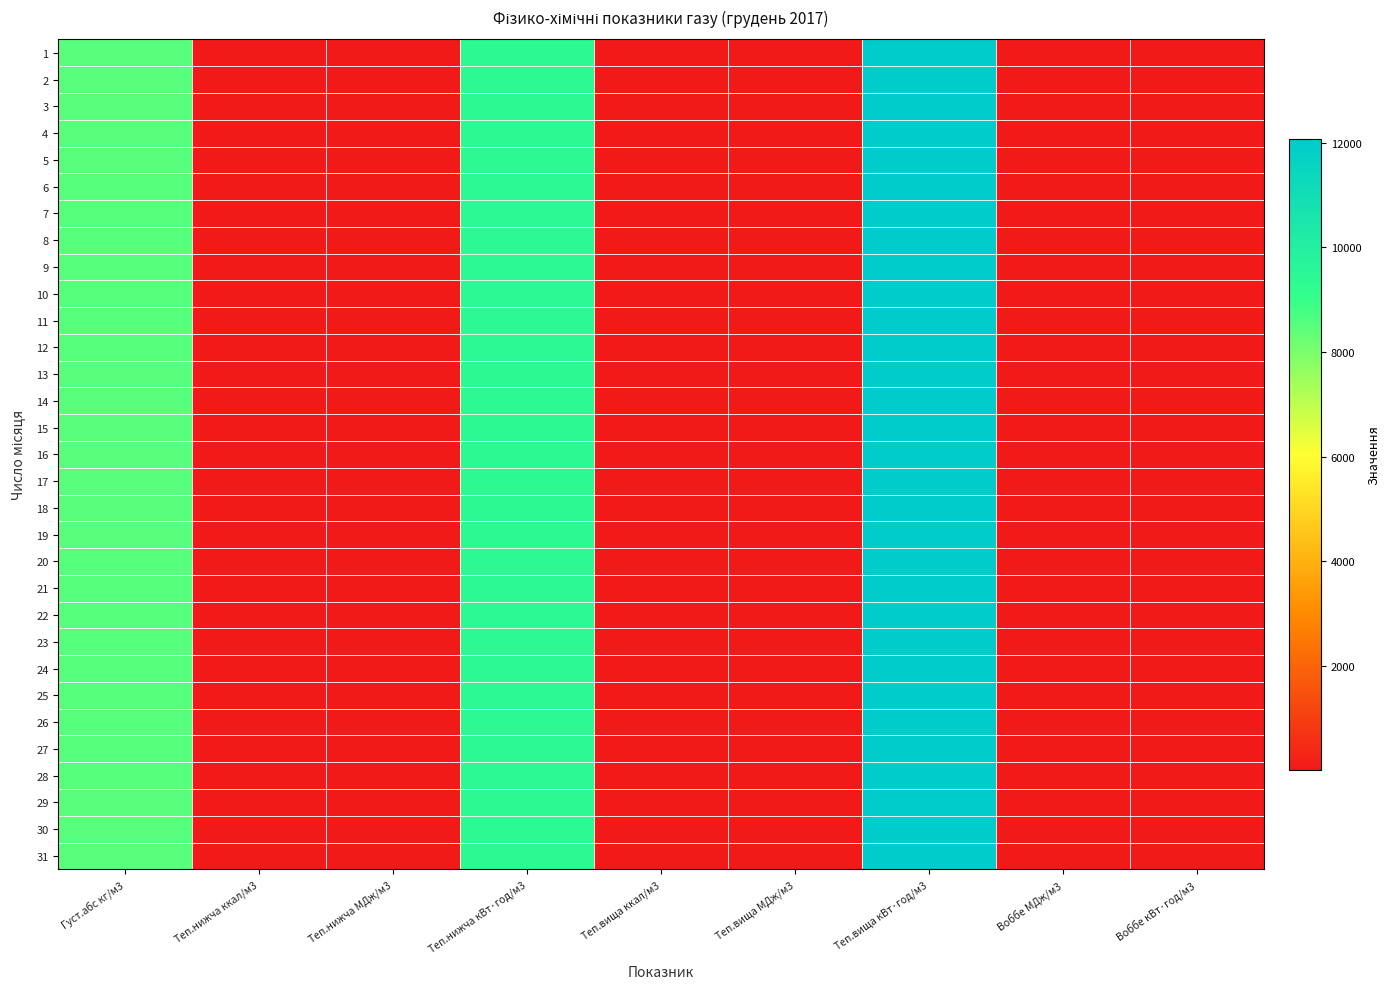

Which series has the largest range (max minus min)?

6